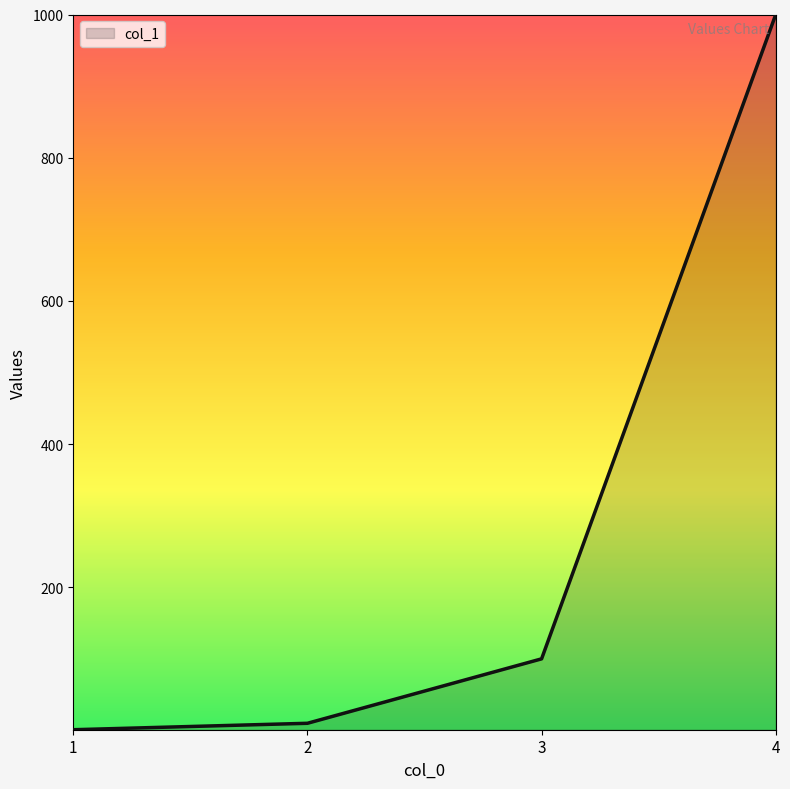

Does the chart display data point markers on the line(s)?

No